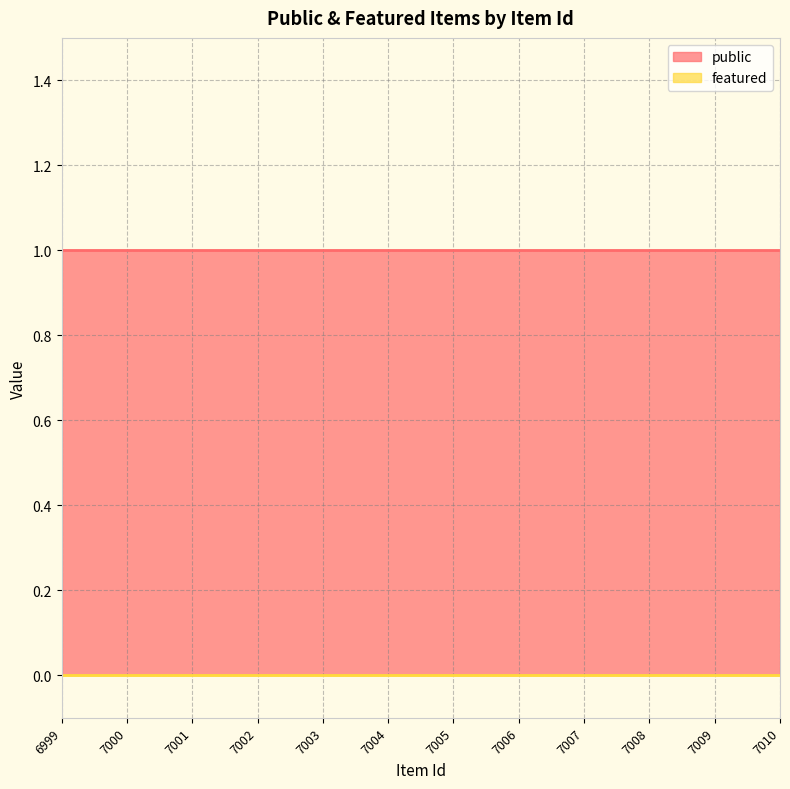

List the labels in order of public value, smallest first.

6999, 7000, 7001, 7002, 7003, 7004, 7005, 7006, 7007, 7008, 7009, 7010